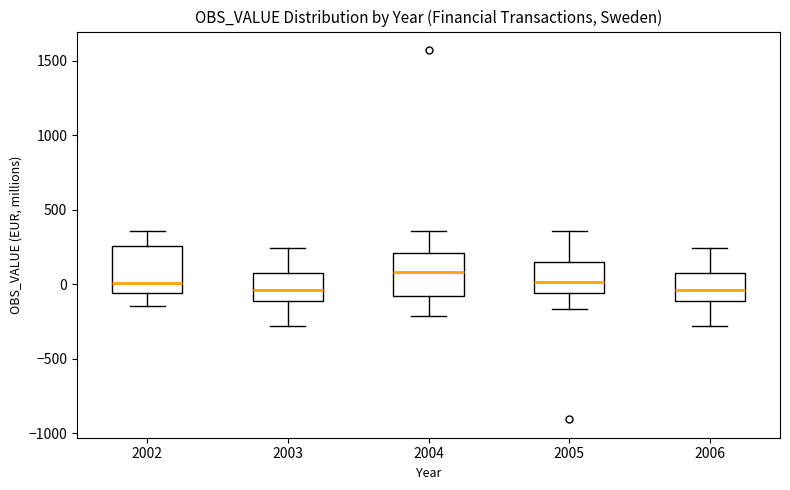

Where does the median line of the box at x = 2006 sit on the y-axis? The values are not printed on the chart, so give them approximately, as read against the axis.

-50